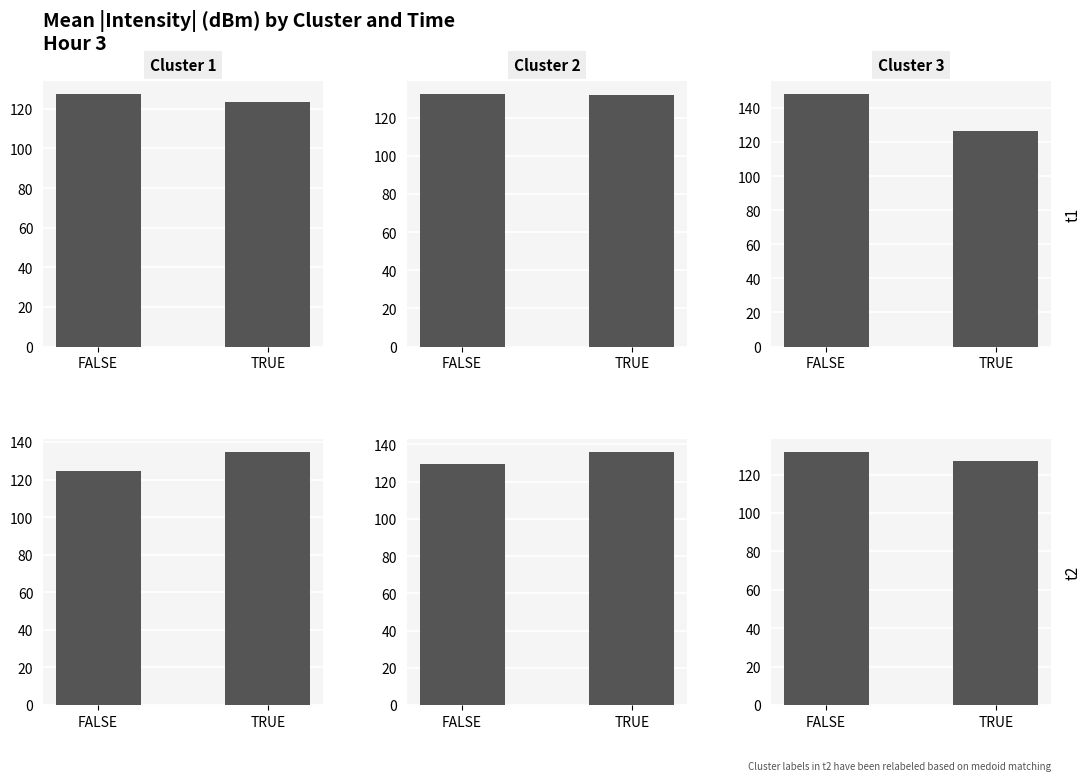

What position from the left is TRUE?

2